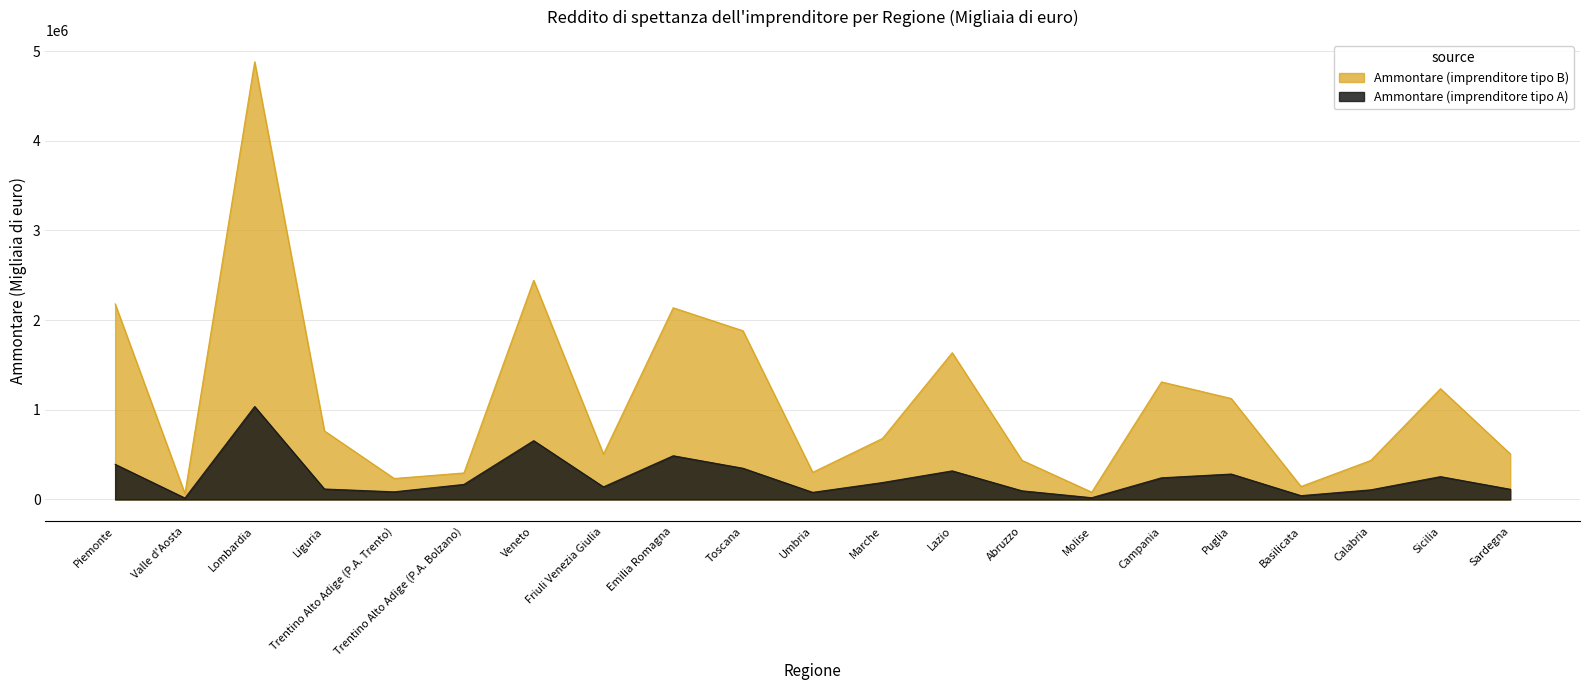

How many lines are shown in the chart?

2